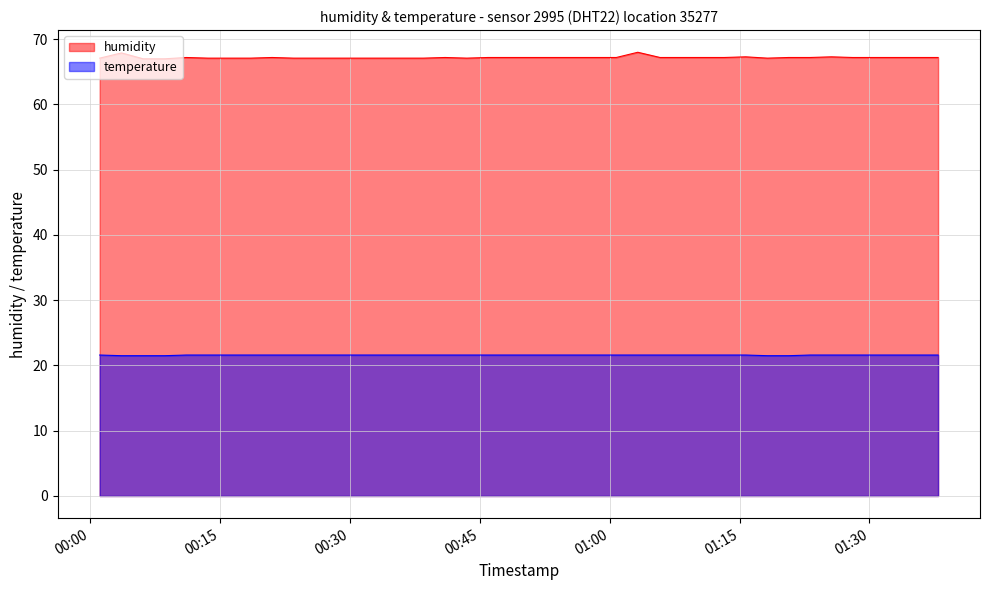

Is it true that humidity equals 67.2 at 2022-12-07T00:48:25?

True